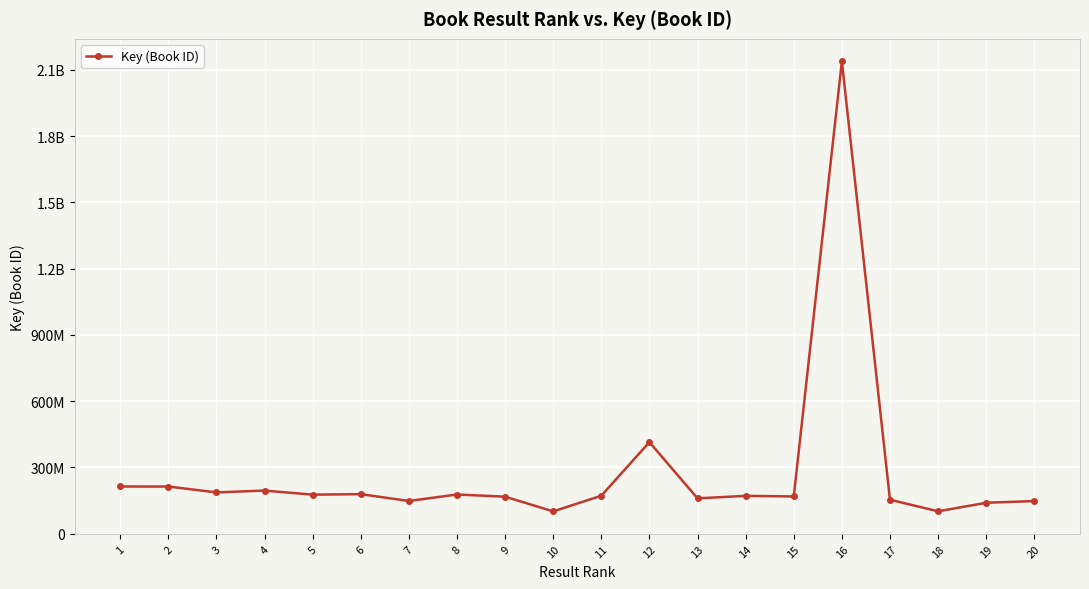

Is this an area chart (filled region under the line)?

No